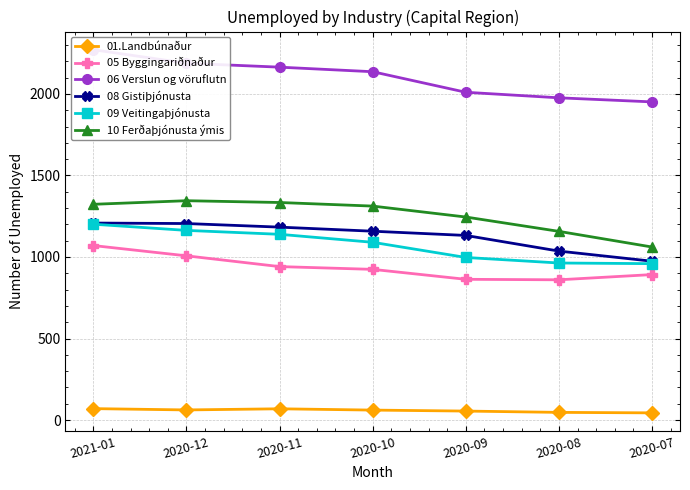

Does the chart have visible grid lines?

Yes